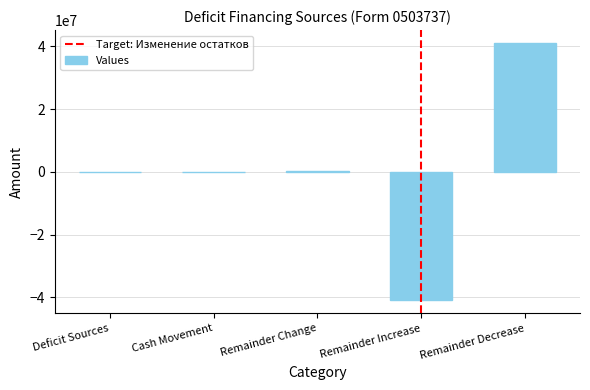

Between Remainder Decrease and Remainder Change, which is larger?

Remainder Decrease